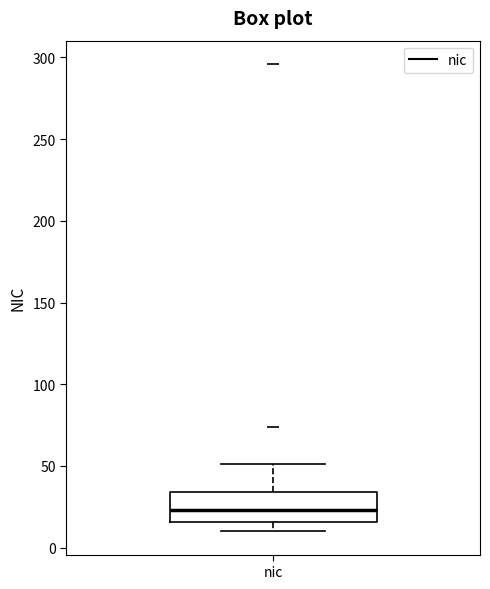

Where is the lower edge of the box for nic on the y-axis? The values are not printed on the chart, so give them approximately, as read against the axis.

15